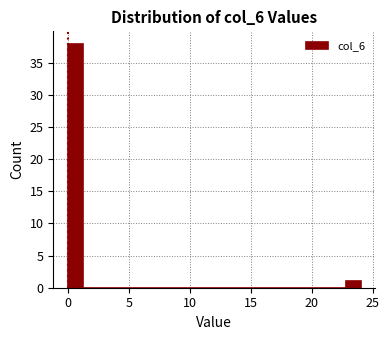

Around what value on the x-axis is the tallest bar? Give the approximate position of its centre, as read against the axis.

0.5